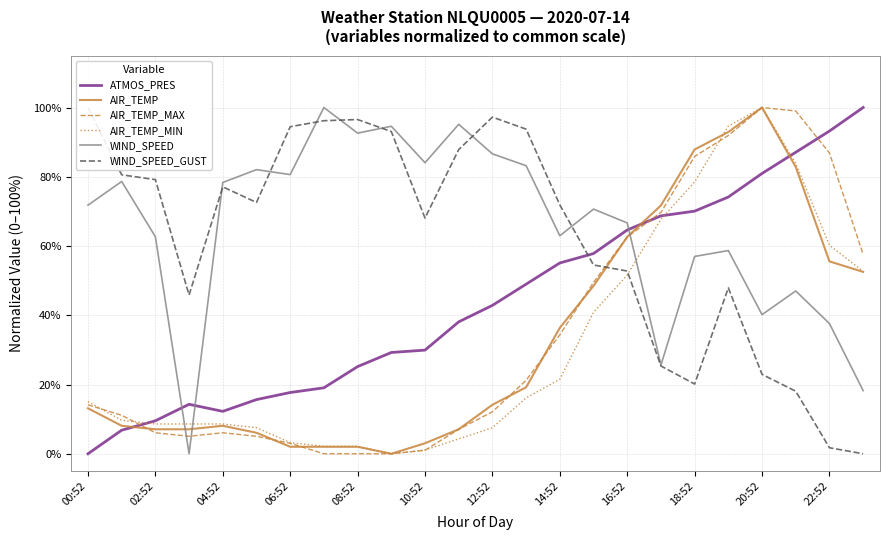

True or false: AIR_TEMP and WIND_SPEED cross at least once.

True